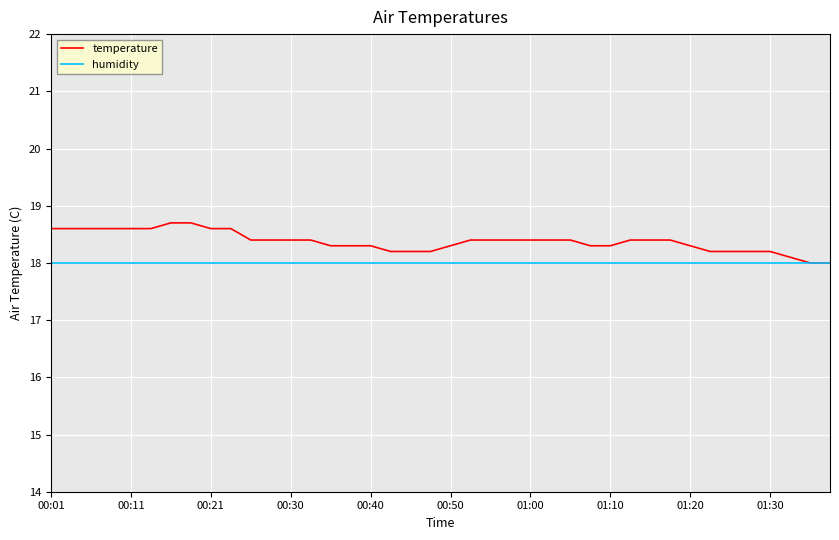

What is the smallest value displayed?

18.0